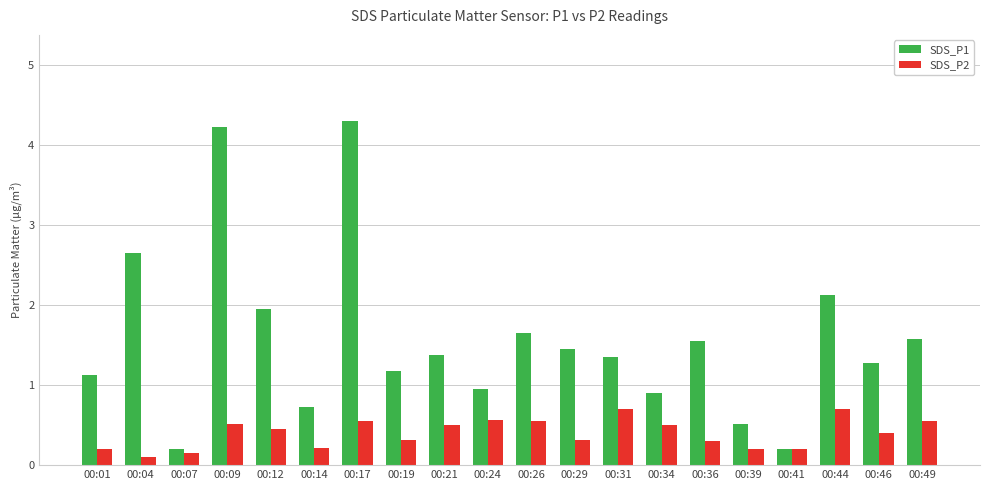

List the series in order of their overall mean, highest first.

SDS_P1, SDS_P2